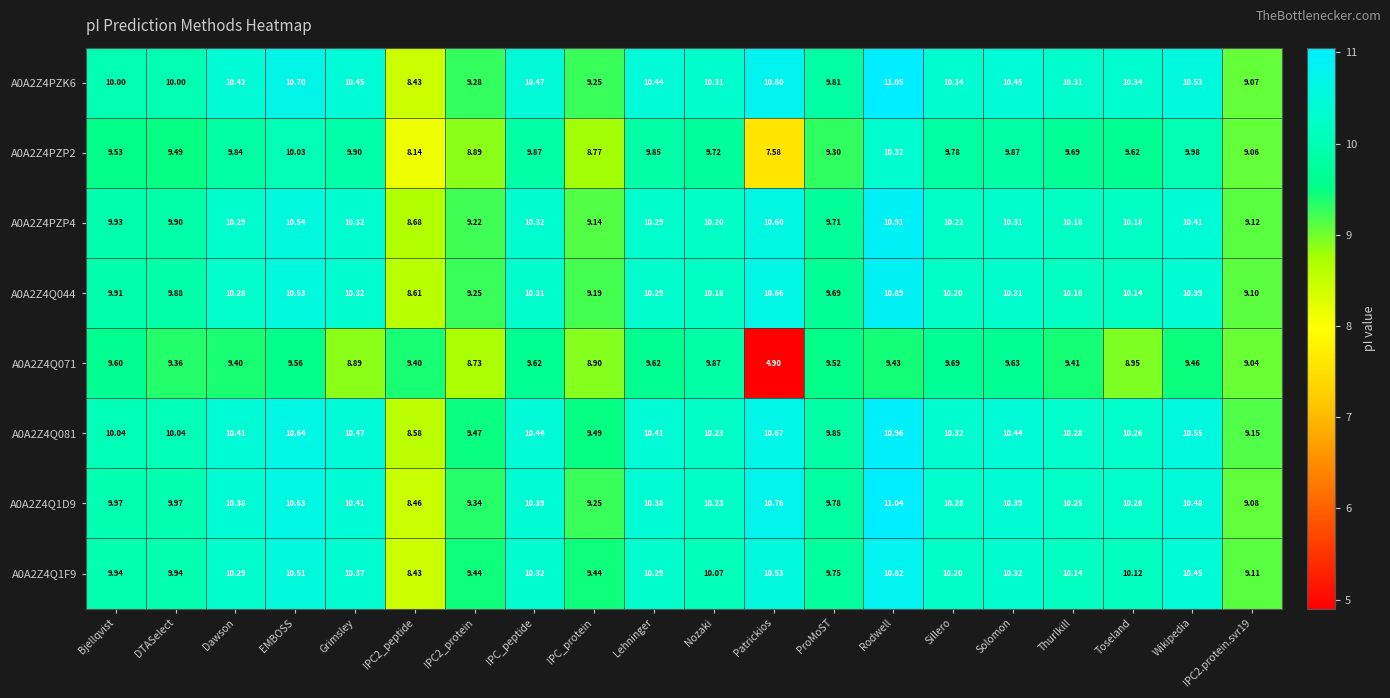

At which category does the chart reach its minimum across all series?

Patrickios